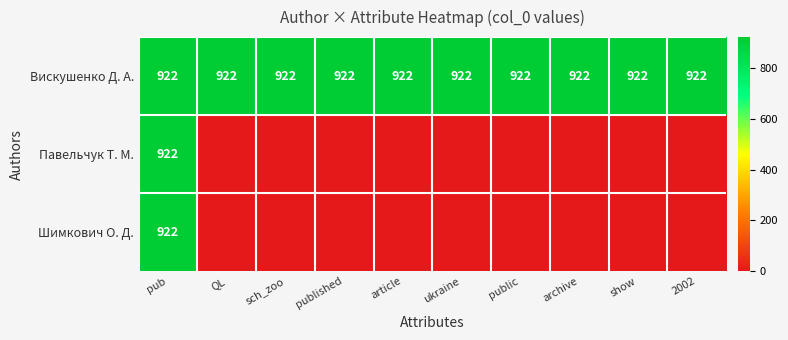

What is the spread (max minus min) of values at 2002?

922